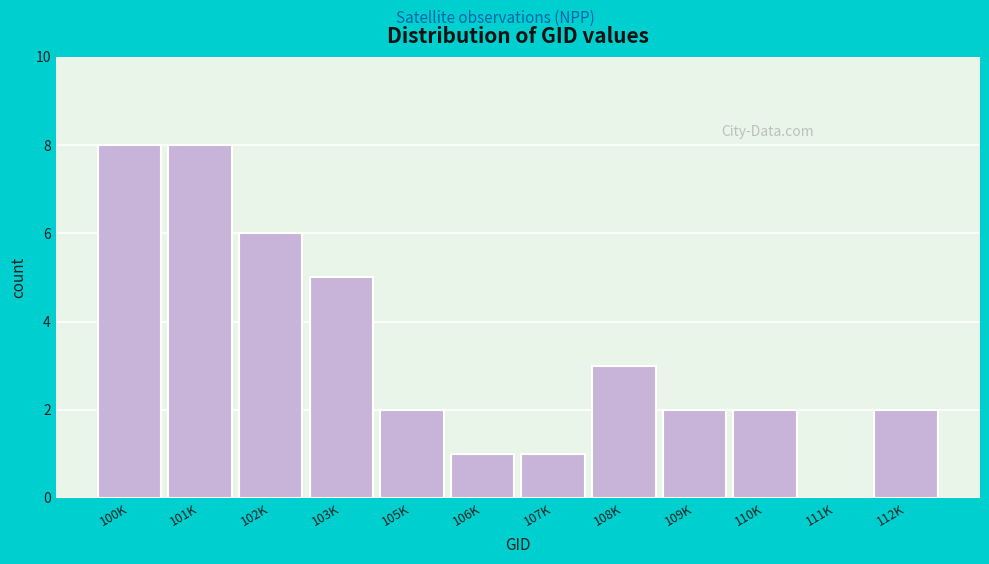

Reading left to right, list all the values displayed in this chart.

100K=8	101K=8	102K=6	103K=5	105K=2	106K=1	107K=1	108K=3	109K=2	110K=2	111K=0	112K=2